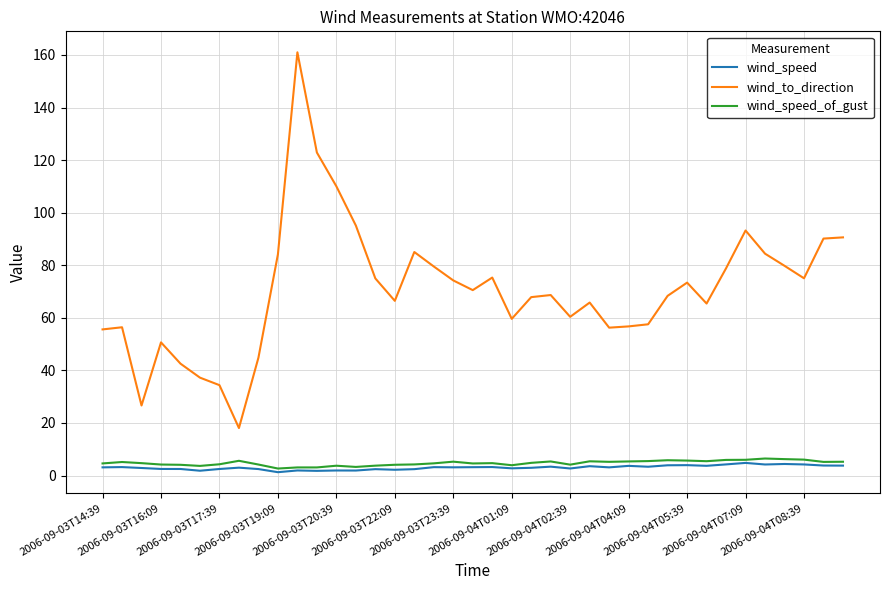

Which series has the largest total across all categories?

wind_to_direction